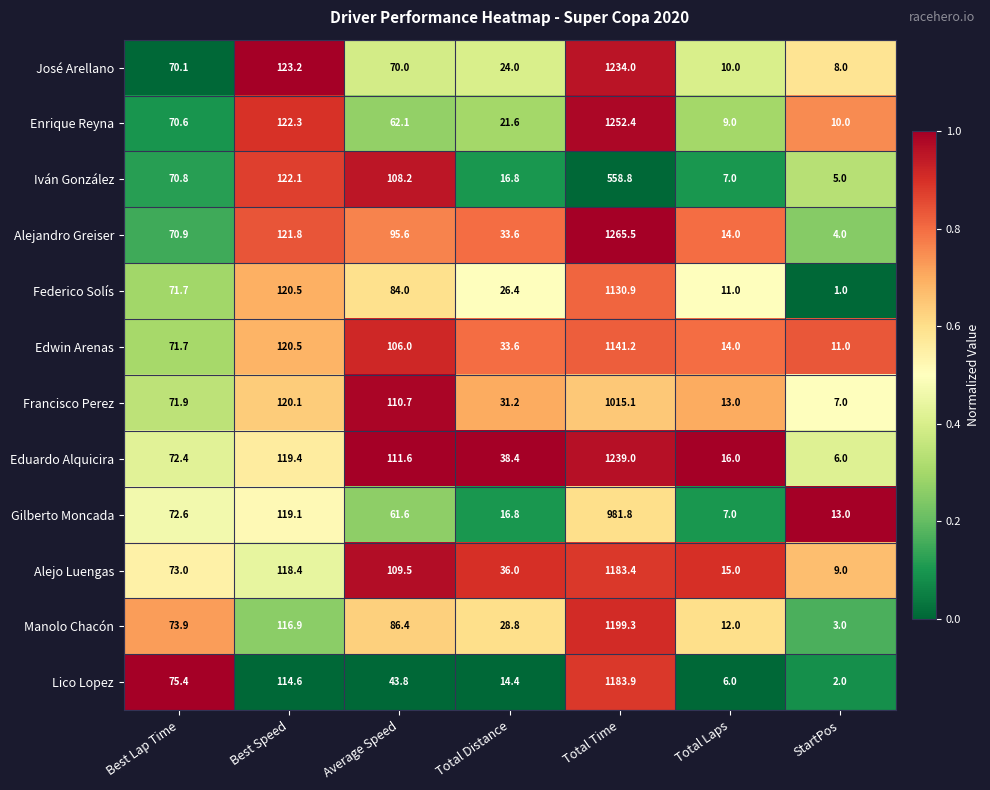

Rank the series by their maximum value, from highest to lowest.

Alejandro Greiser, Enrique Reyna, Eduardo Alquicira, José Arellano, Manolo Chacón, Lico Lopez, Alejo Luengas, Edwin Arenas, Federico Solís, Francisco Perez, Gilberto Moncada, Iván González